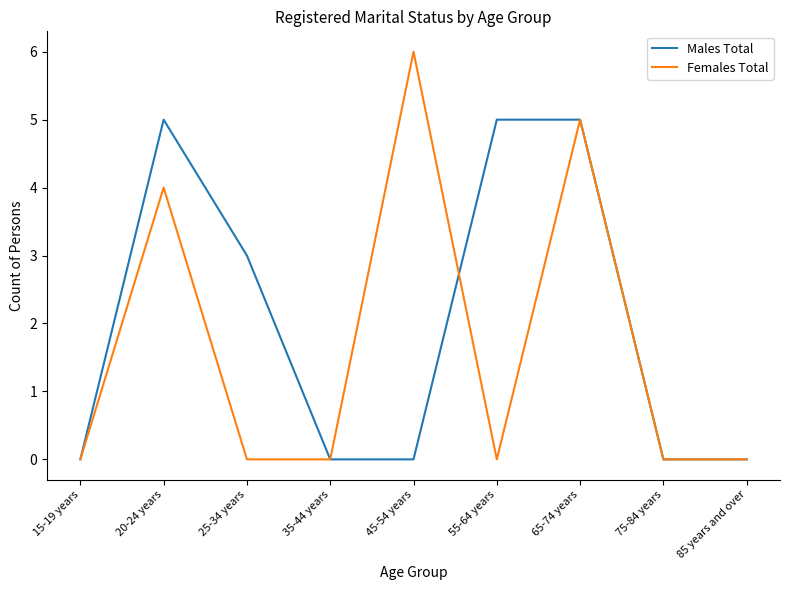

At which category is the sum across all series the highest?

65-74 years